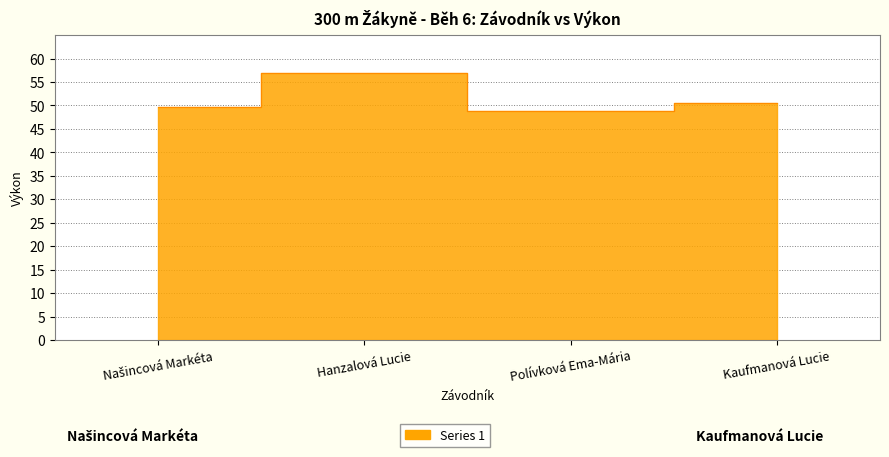

Reading left to right, transcribe all the data shown in this chart.

49.7	56.9	48.8	50.5